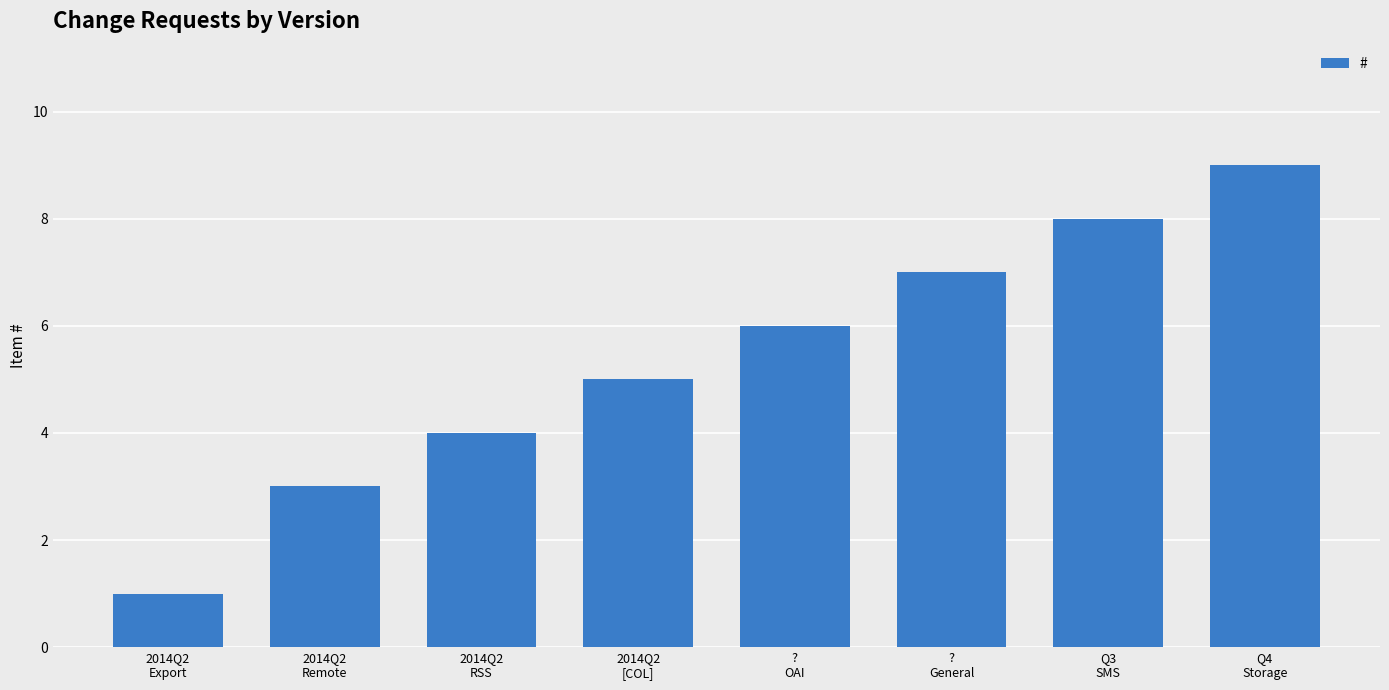

Reading left to right, list all the values displayed in this chart.

2014Q2
Export=1	2014Q2
Remote=3	2014Q2
RSS=4	2014Q2
[COL]=5	?
OAI=6	?
General=7	Q3
SMS=8	Q4
Storage=9